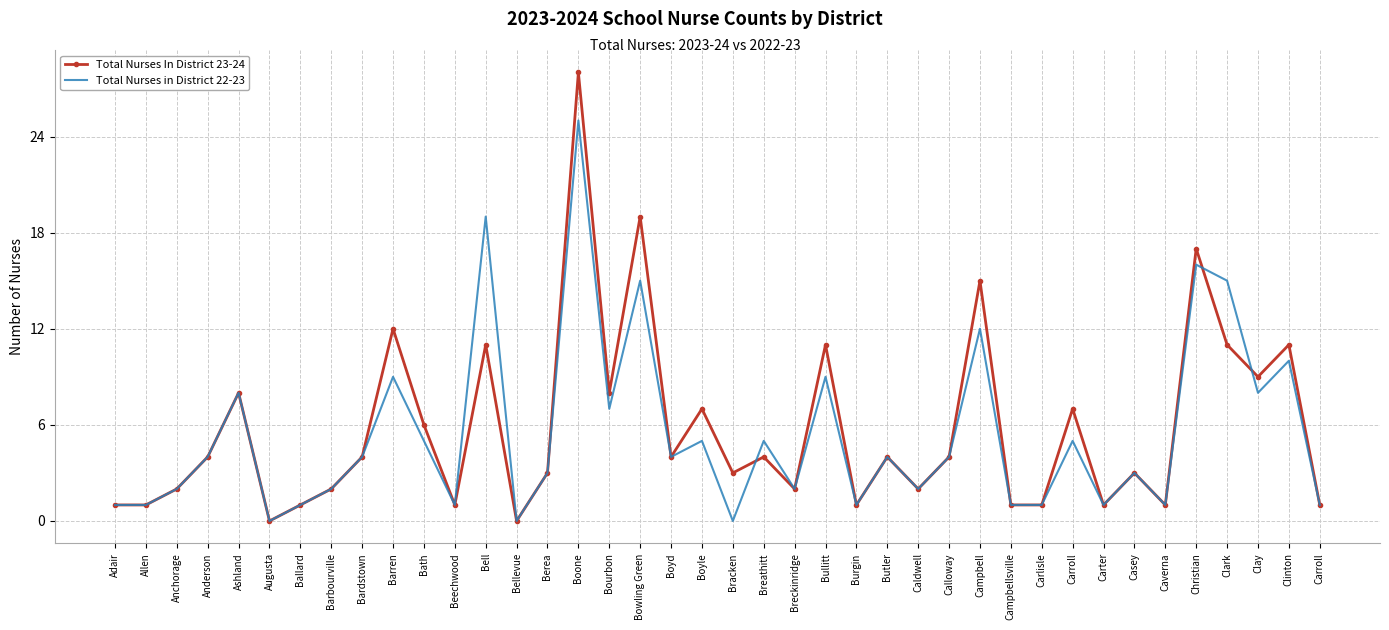

List the series in order of their overall mean, highest first.

Total Nurses In District 23-24, Total Nurses in District 22-23